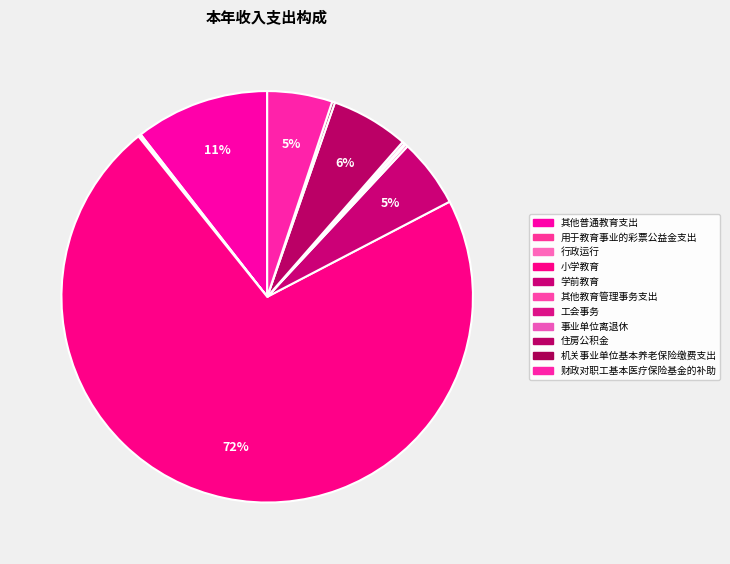

Which has a higher value, 学前教育 or 用于教育事业的彩票公益金支出?

学前教育